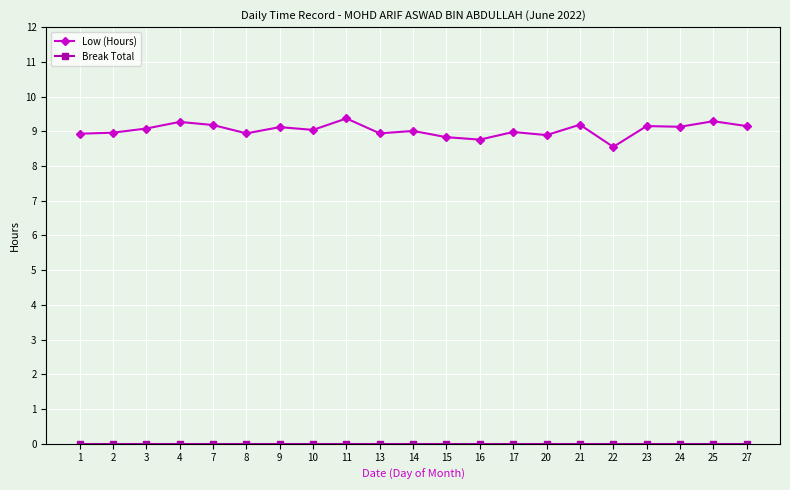

What is the spread (max minus min) of values at 7?

9.2